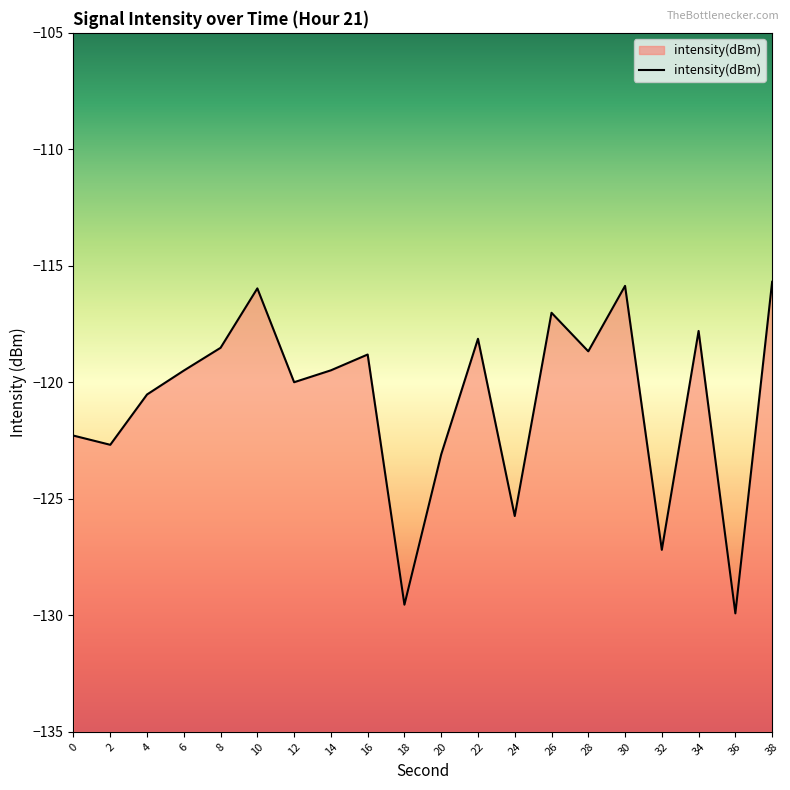

Reading left to right, extract all data points from this chart.

0=-122.3	2=-122.7	4=-120.5	6=-119.5	8=-118.5	10=-116.0	12=-120.0	14=-119.5	16=-118.8	18=-129.5	20=-123.1	22=-118.1	24=-125.7	26=-117.0	28=-118.7	30=-115.9	32=-127.2	34=-117.8	36=-129.9	38=-115.7